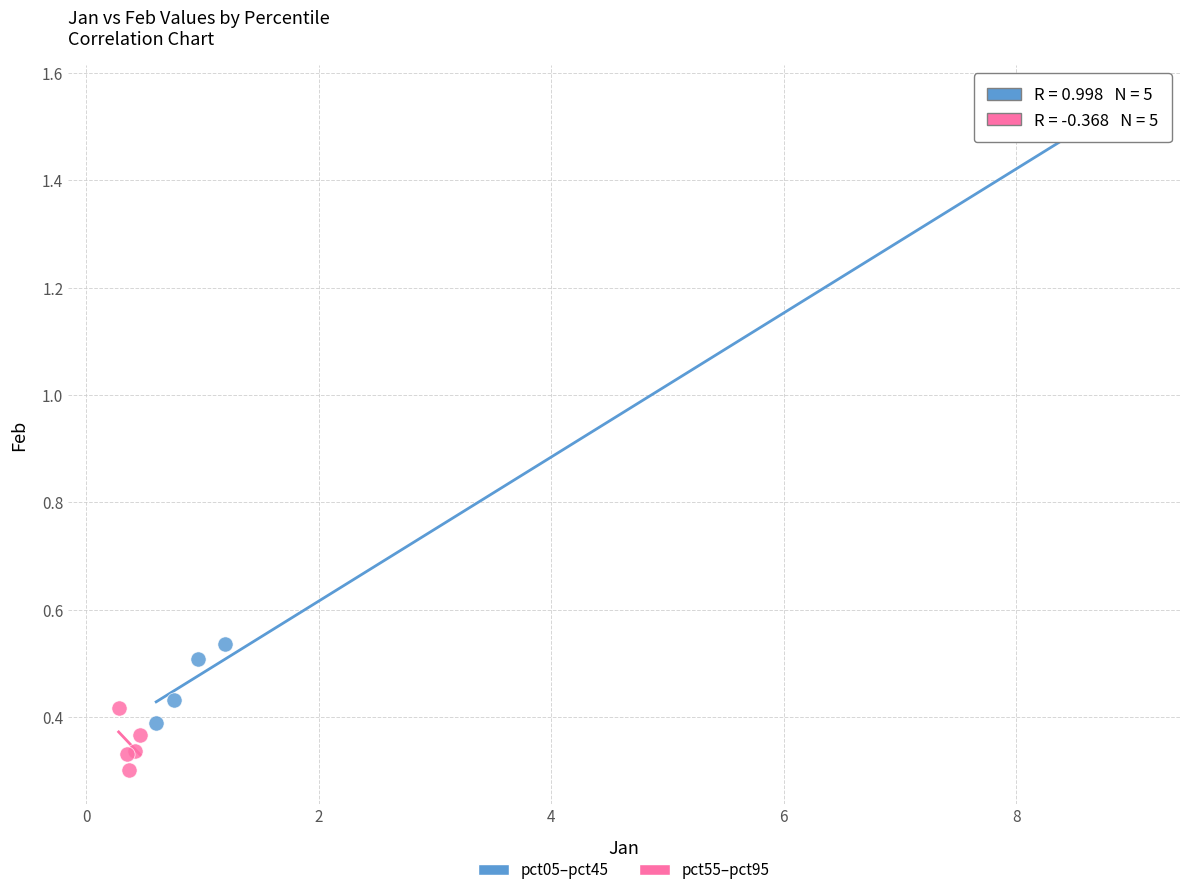

Which series reaches the maximum Y coordinate?

pct05–pct45